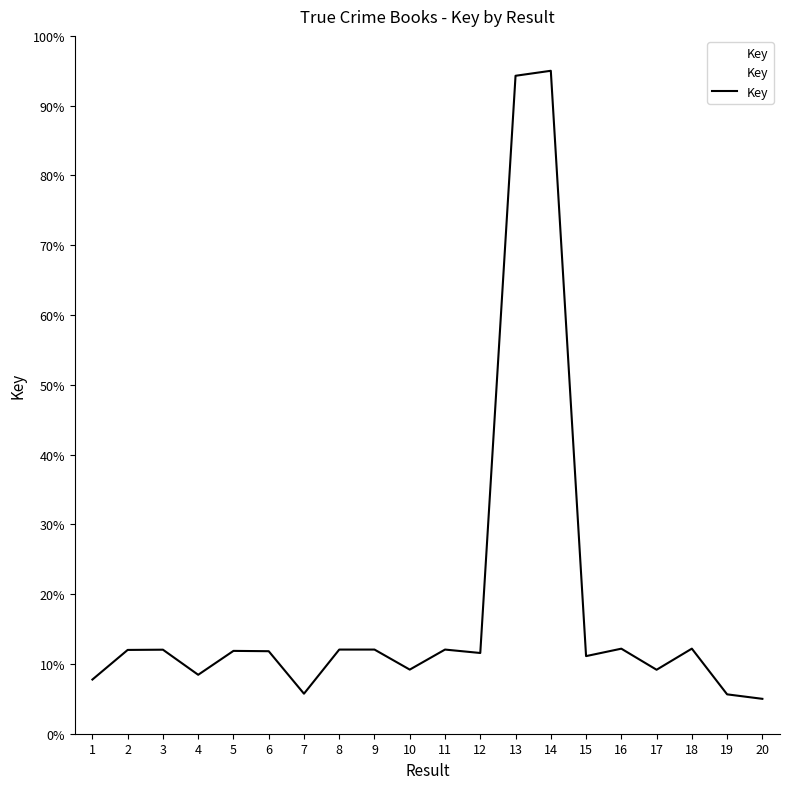

Where is the first local minimum?

4